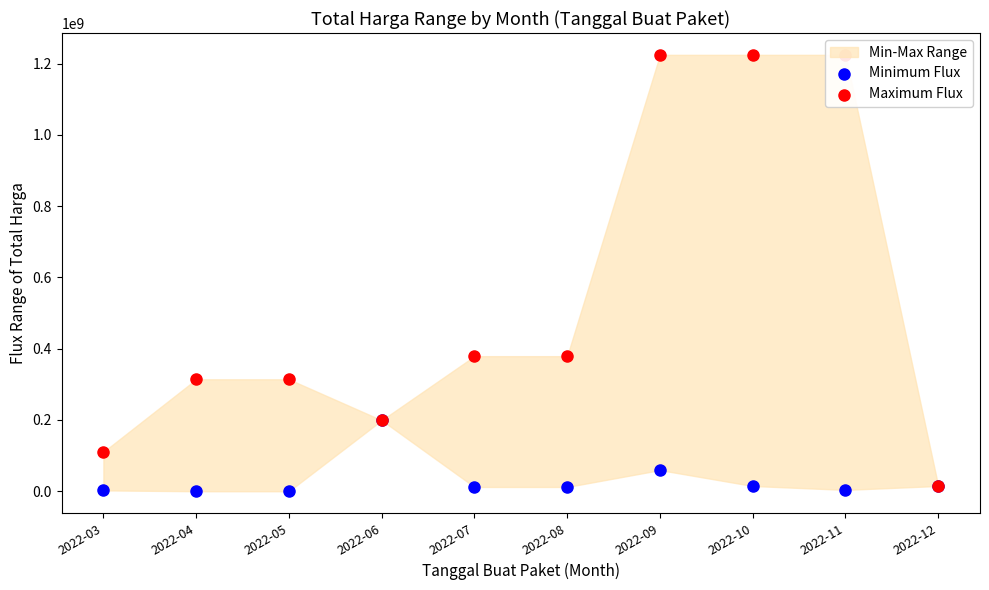

Which series contains the lowest Y value?

Minimum Flux